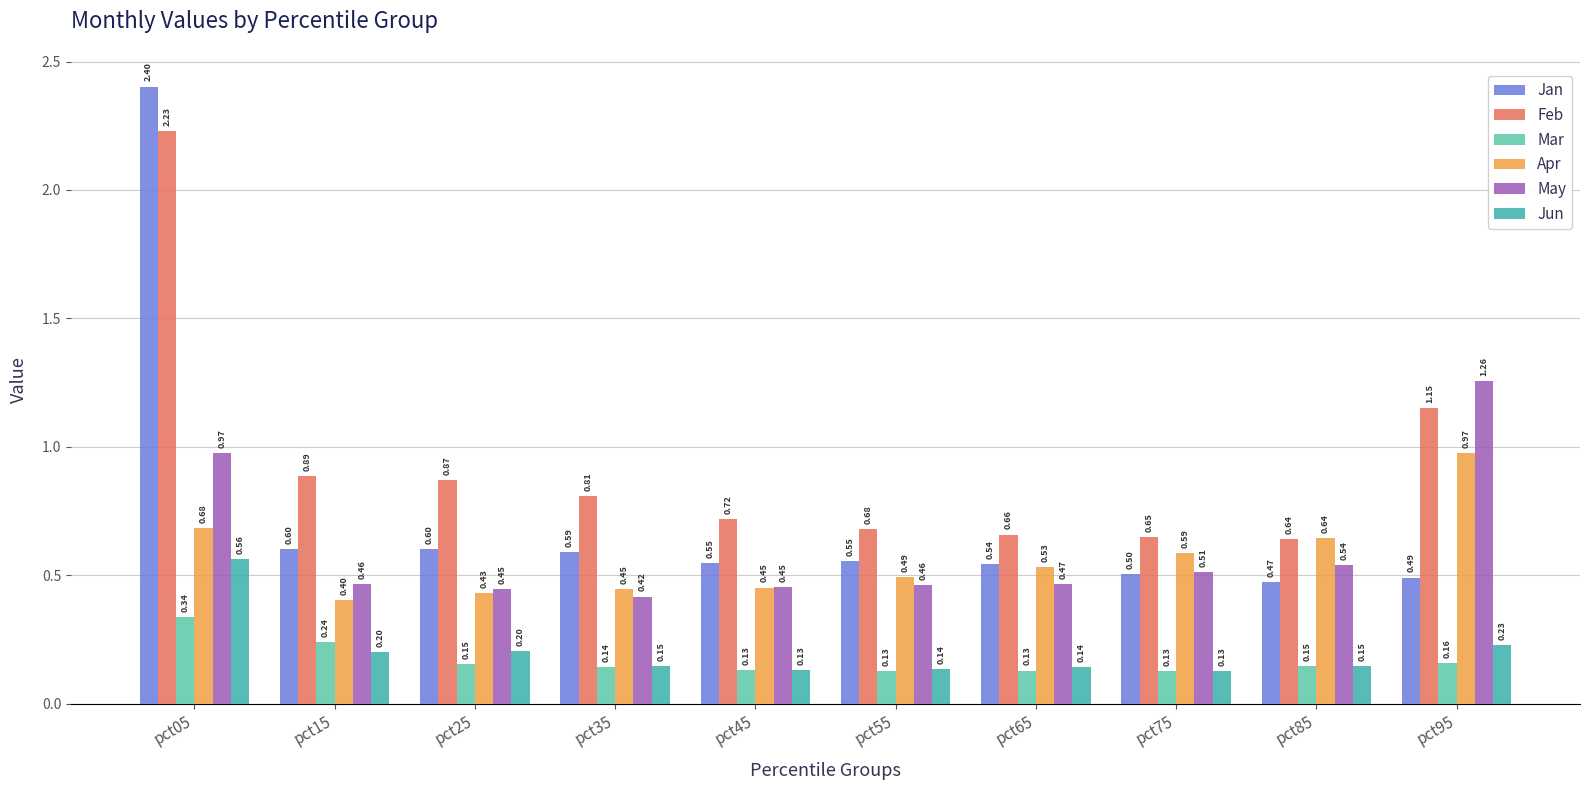

At which category is the sum across all series the highest?

pct05